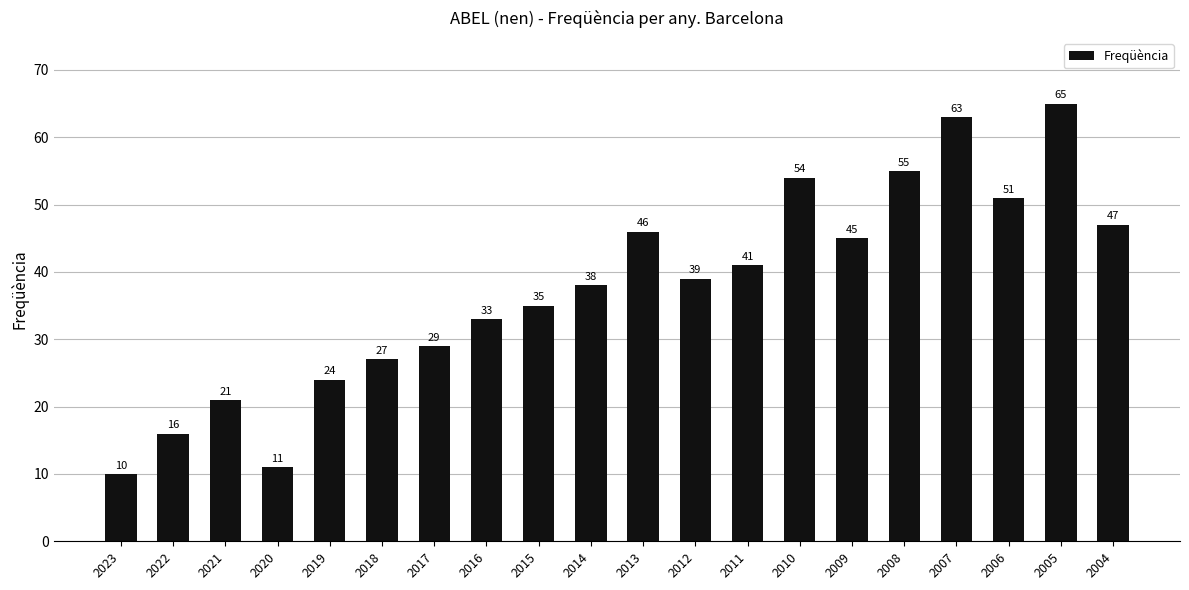

The chart shows a value of 33 at 2016. True or false?

True